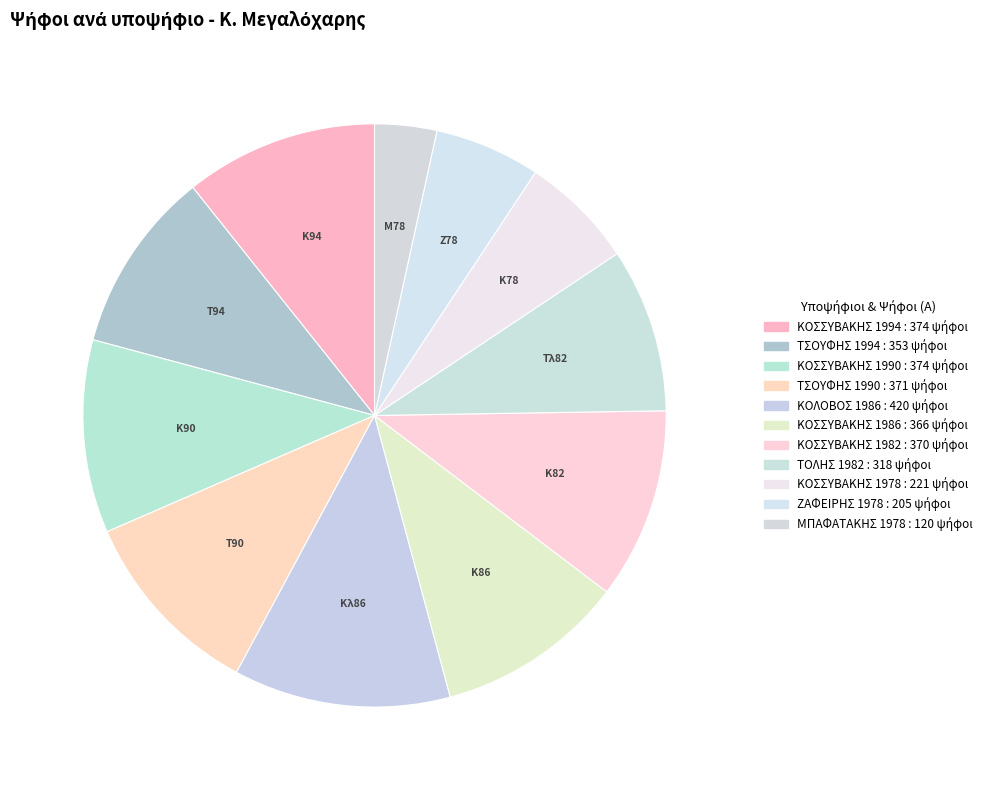

Is there any slice that represents more than half of the pie?

No